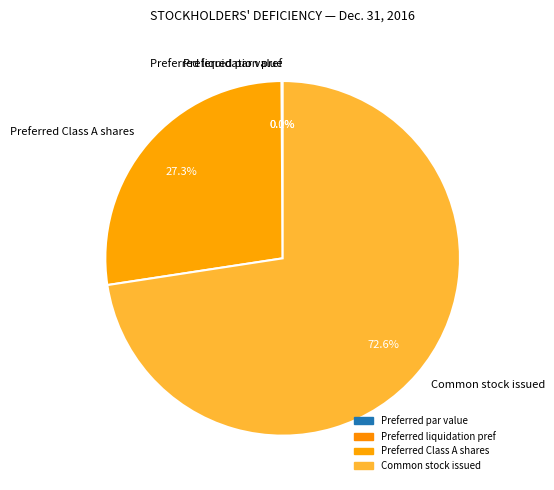

Which slice represents more than half of the pie?

Common stock issued